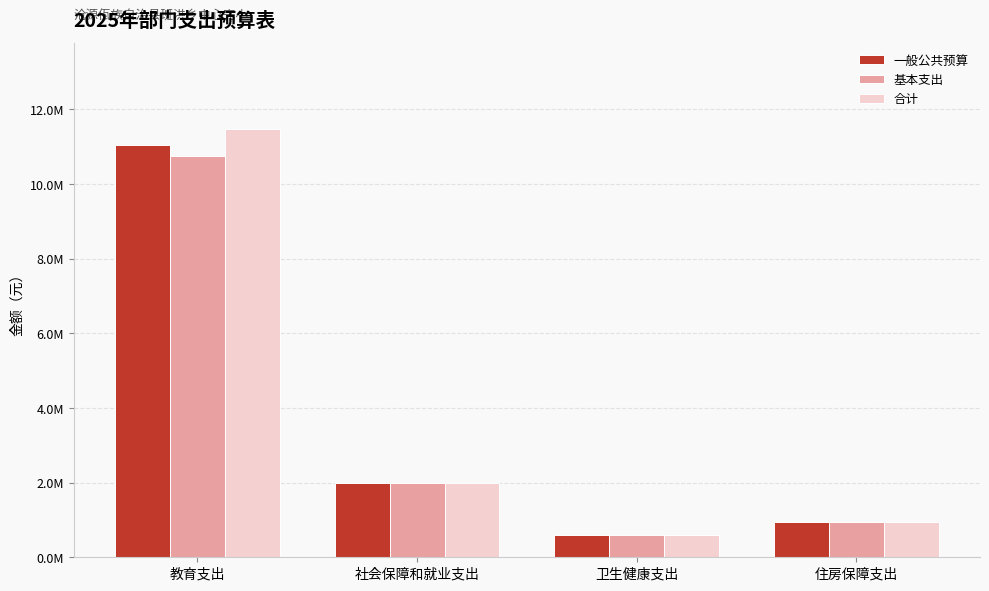

List the labels in order of 一般公共预算 value, smallest first.

卫生健康支出, 住房保障支出, 社会保障和就业支出, 教育支出